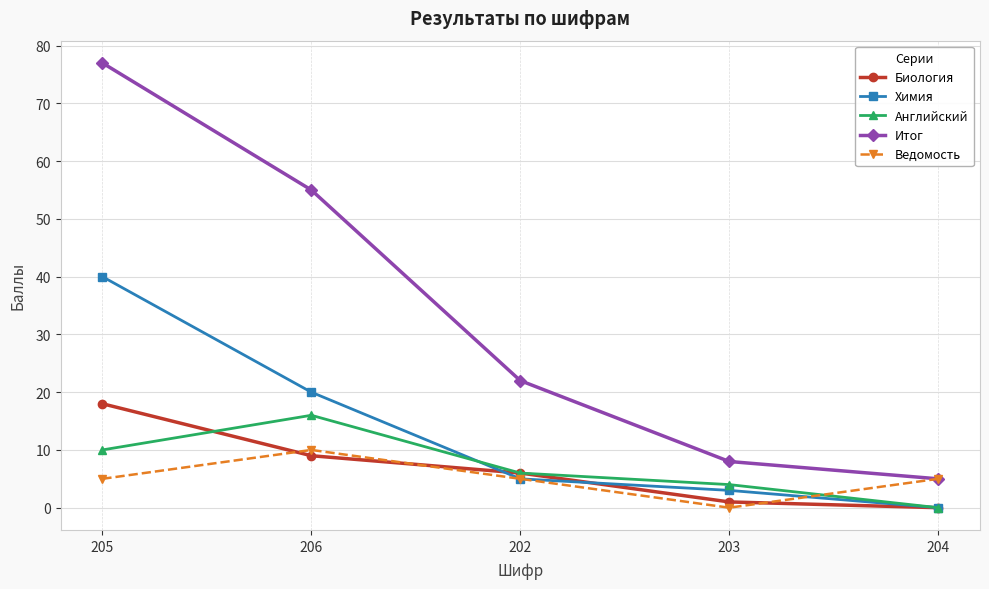

At which label does Итог reach its peak?

205